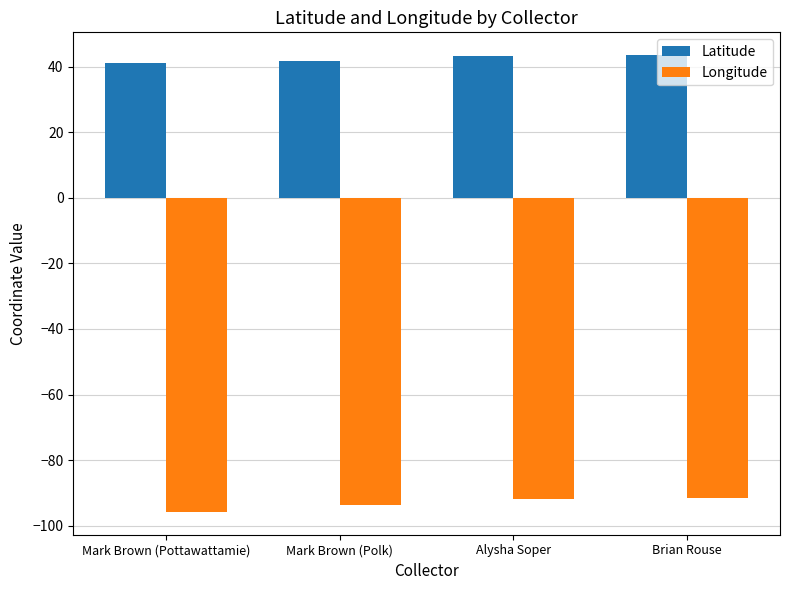

Rank the series by their maximum value, from highest to lowest.

Latitude, Longitude